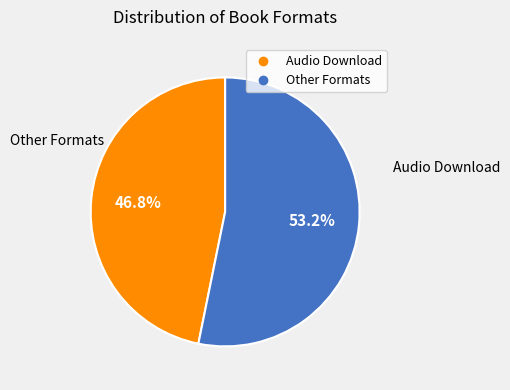

Does any single category account for the majority?

Yes